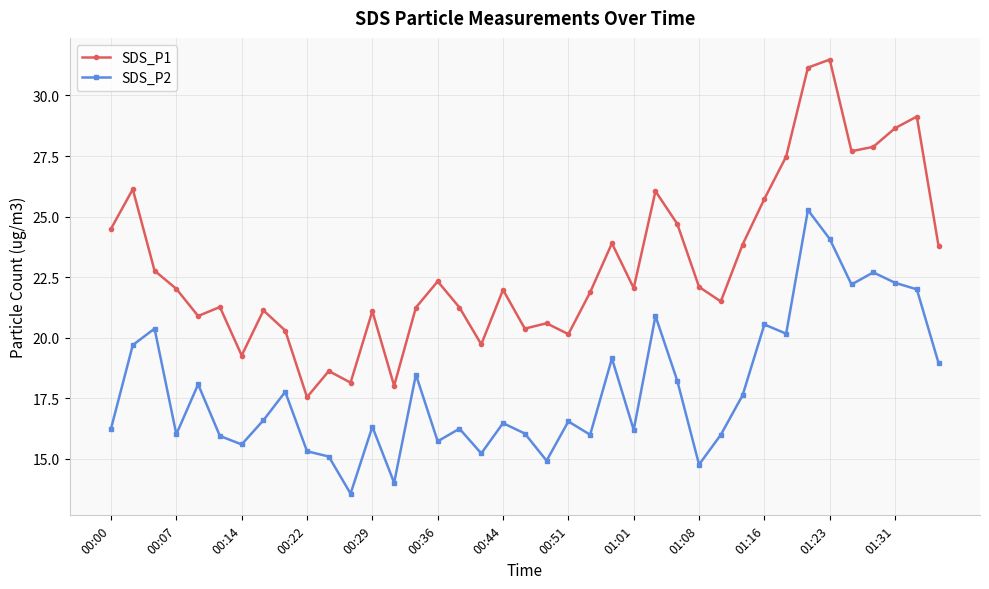

What is the value of the SDS_P2 point at the 13th from the left?

16.3